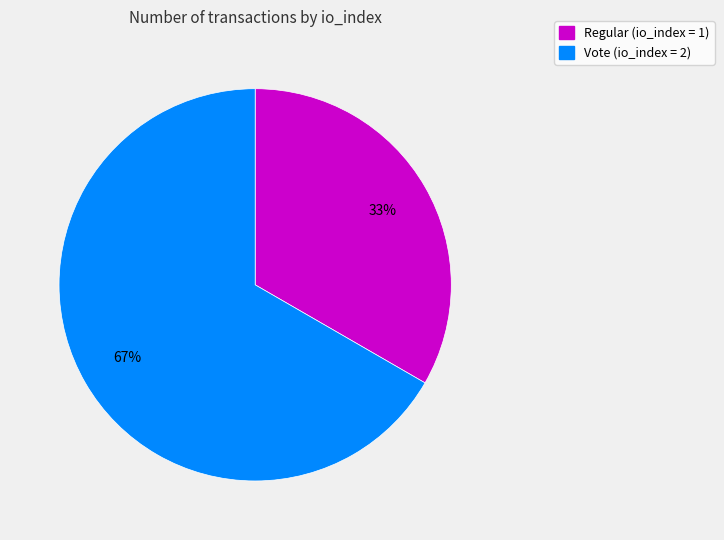

To the nearest percent, what is the average slice percentage?

50%